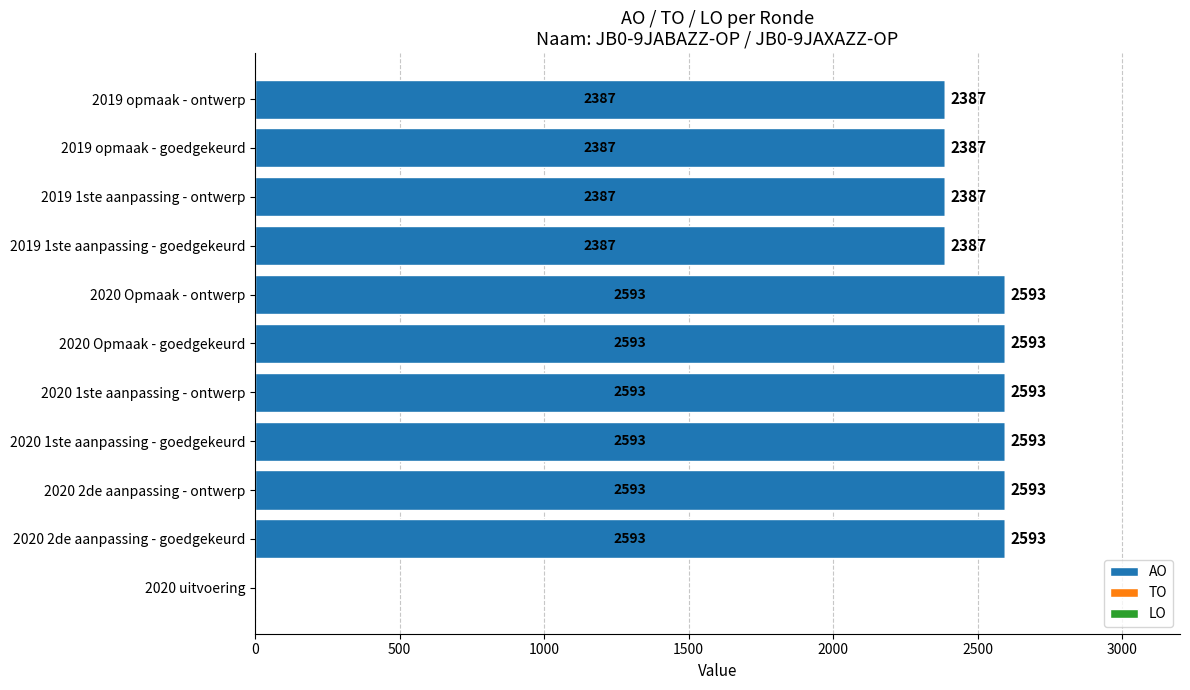

Reading bottom to top, what are all the values shown in this chart?

2020 uitvoering=0	2020 2de aanpassing - goedgekeurd=2593	2020 2de aanpassing - ontwerp=2593	2020 1ste aanpassing - goedgekeurd=2593	2020 1ste aanpassing - ontwerp=2593	2020 Opmaak - goedgekeurd=2593	2020 Opmaak - ontwerp=2593	2019 1ste aanpassing - goedgekeurd=2387	2019 1ste aanpassing - ontwerp=2387	2019 opmaak - goedgekeurd=2387	2019 opmaak - ontwerp=2387